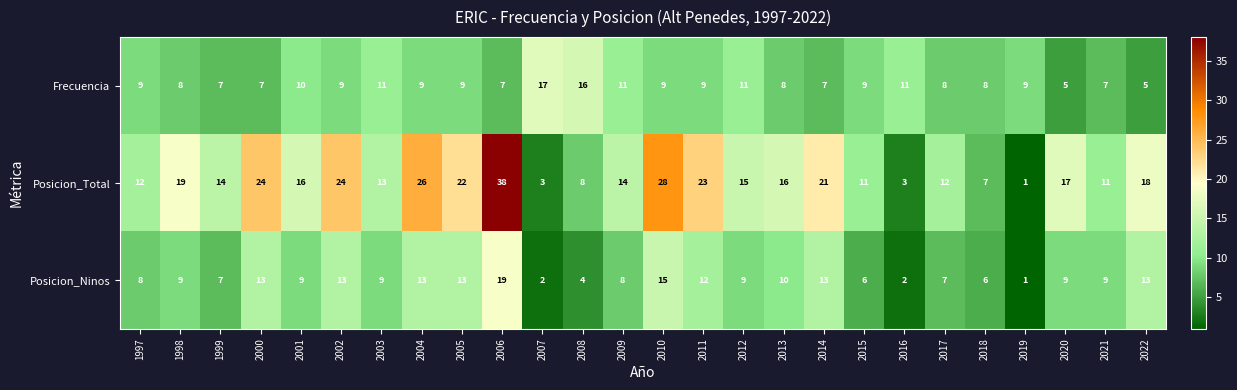

What is the average value of the Posicion_Ninos series?

9